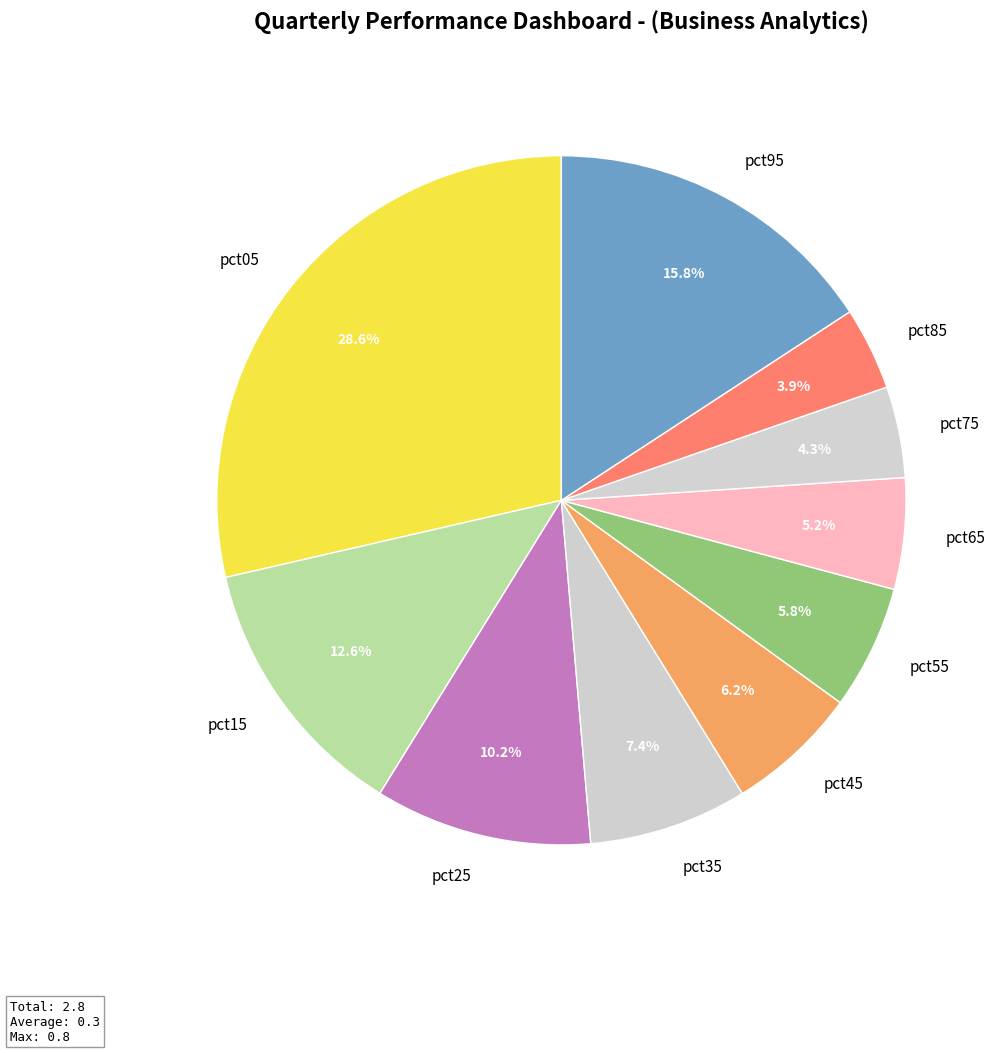

Which category has the biggest portion of the pie?

pct05